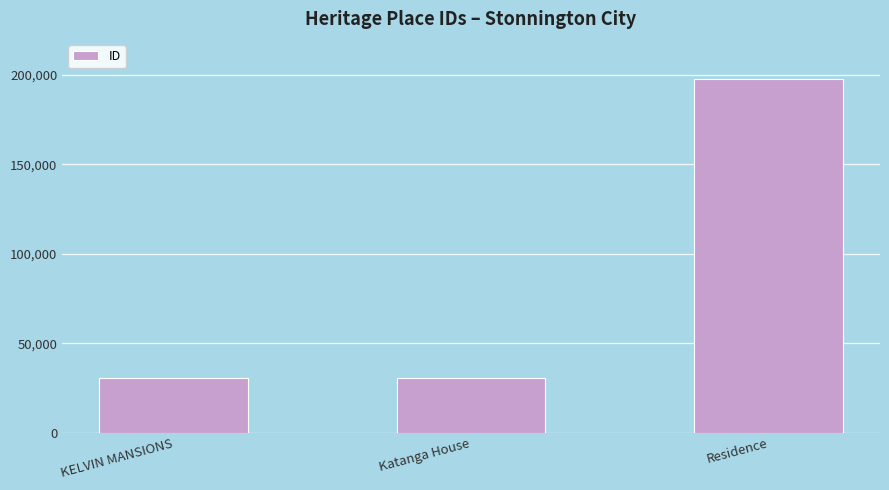

What is the change in value from KELVIN MANSIONS to Katanga House?

+53